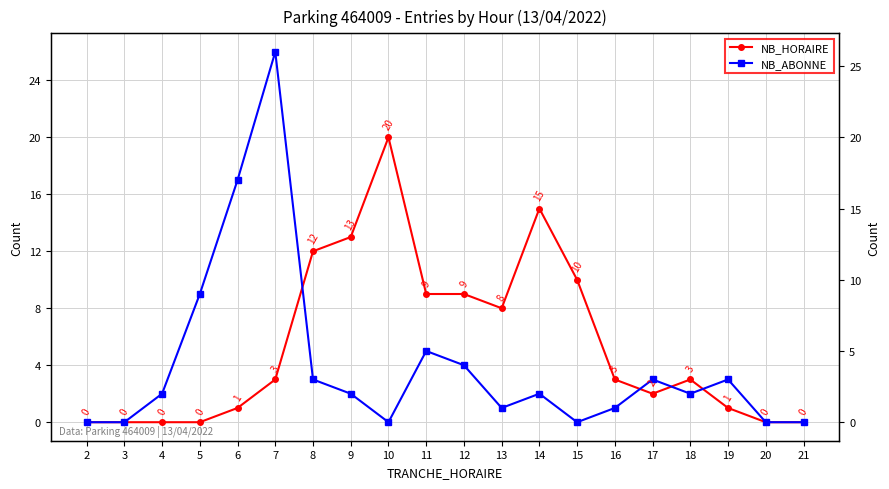

What is the difference between the second highest and second lowest values in the NB_ABONNE series?

17